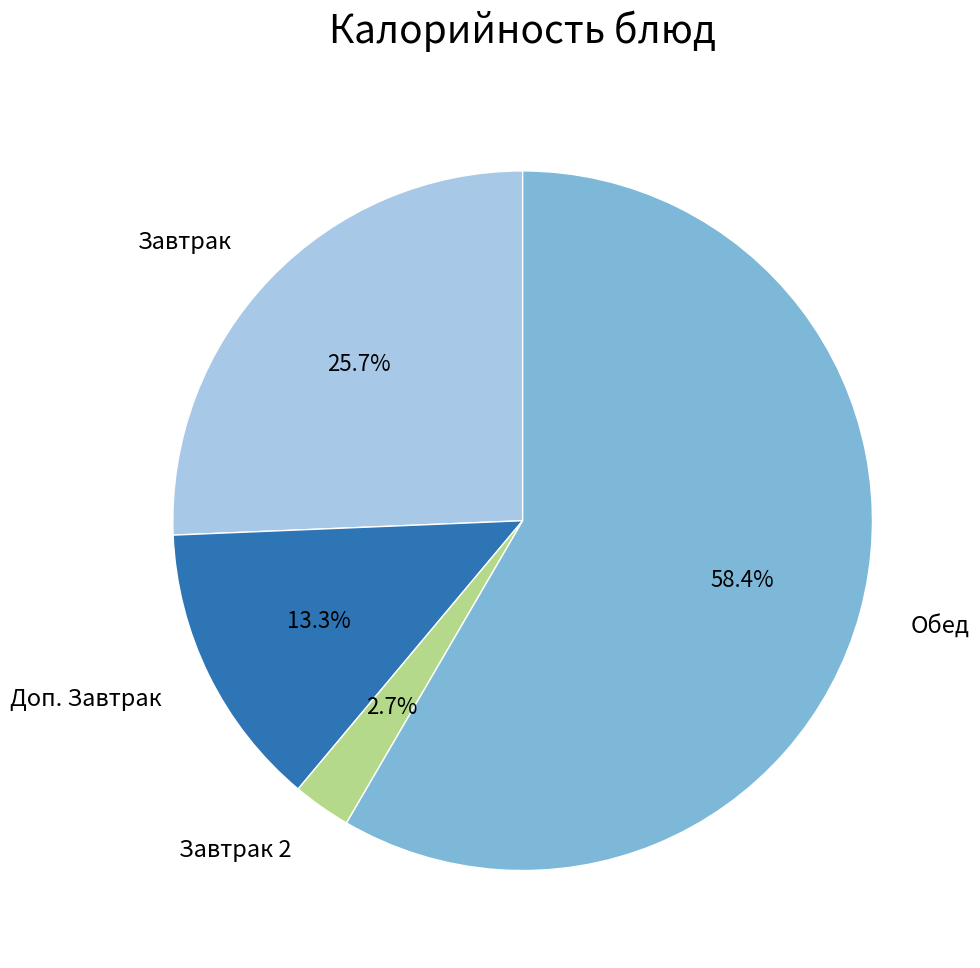

Is there any slice that represents more than half of the pie?

Yes